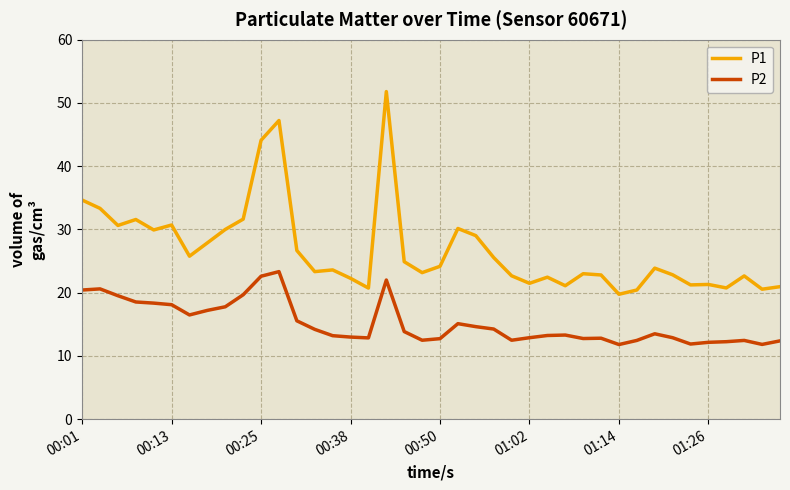

What is the greatest value displayed?

51.8